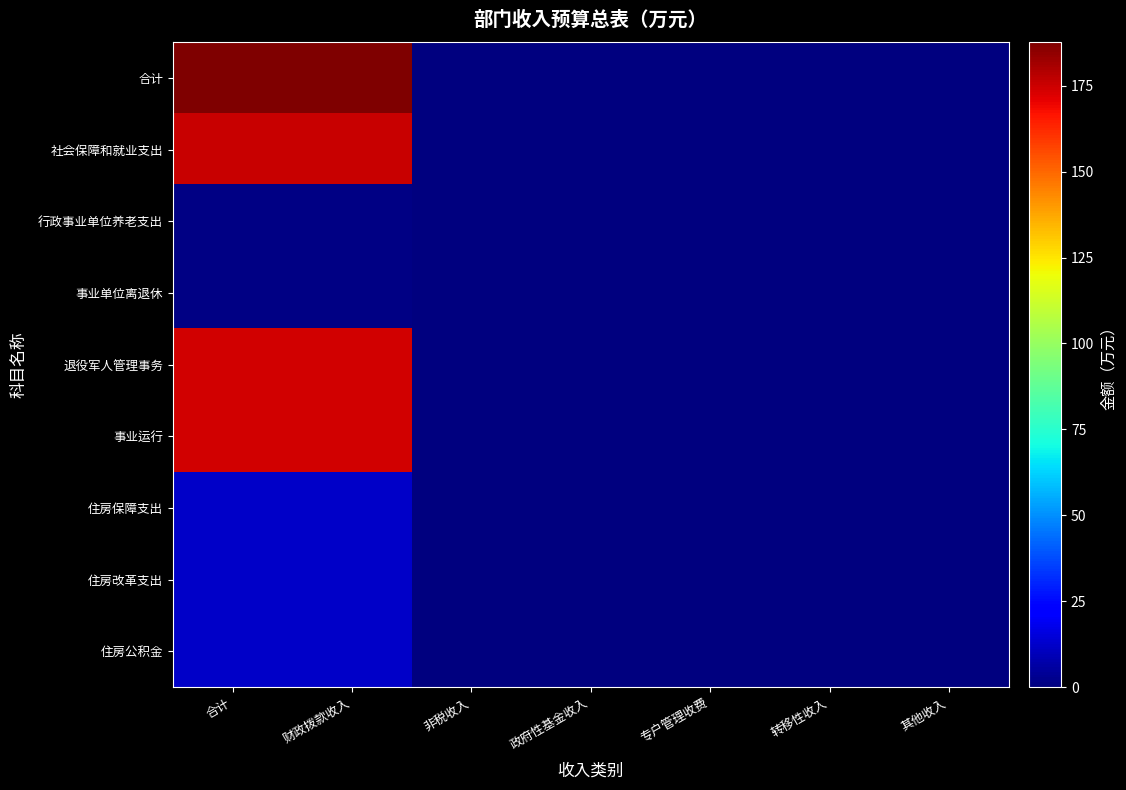

Which series has the largest range (max minus min)?

合计